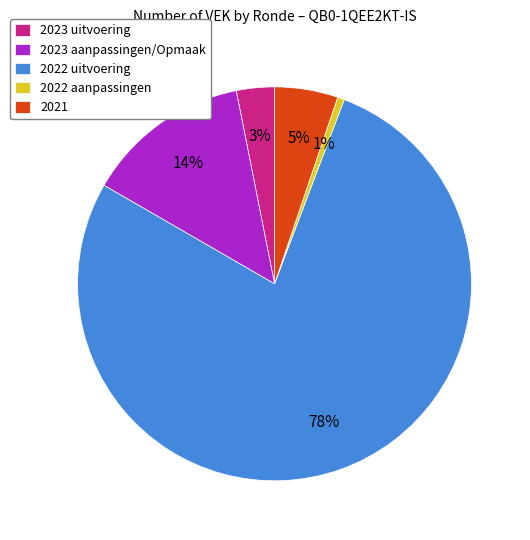

Which slice is the smallest?

2022 aanpassingen